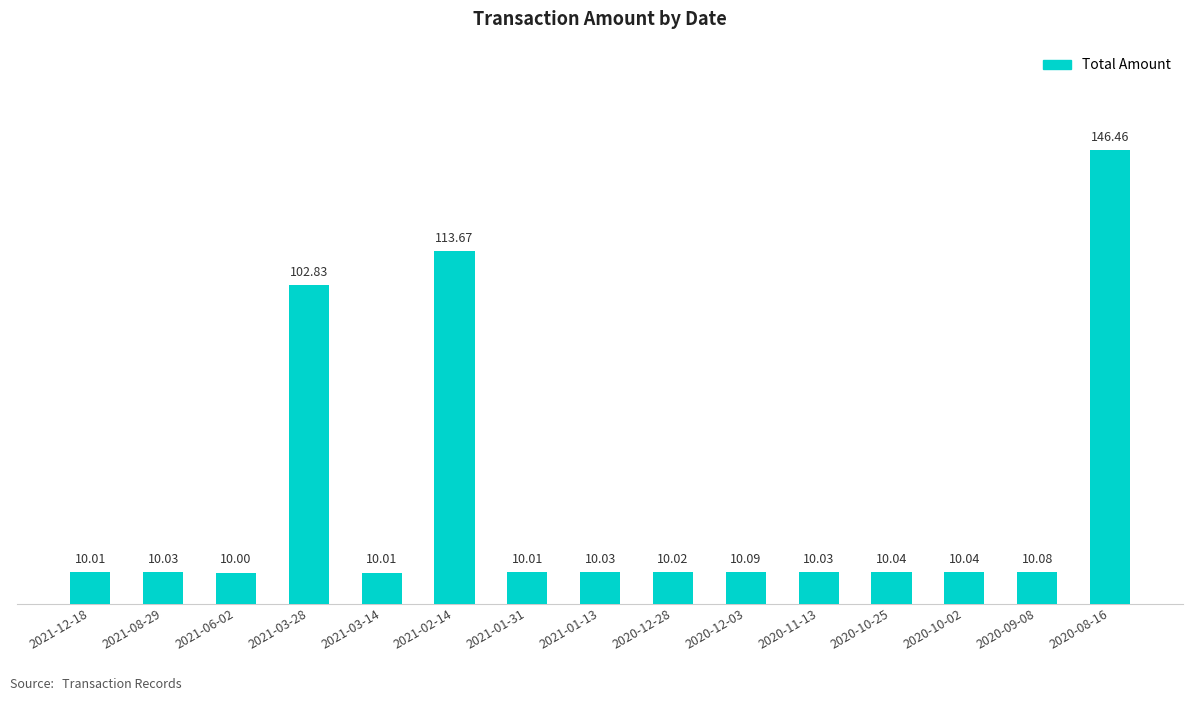

What is the maximum value shown in the chart?

146.5